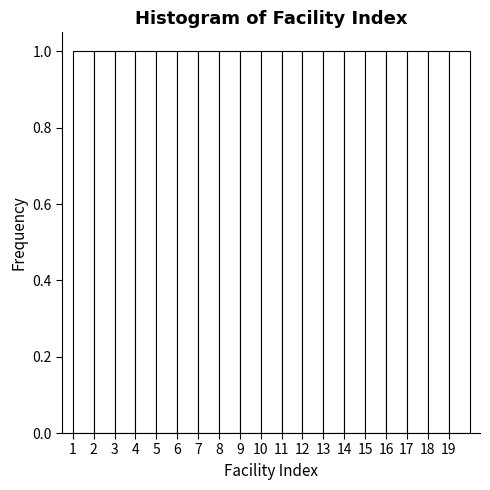

How tall is the bar that spans 7 to 8 on the x-axis? The values are not printed on the chart, so give them approximately, as read against the axis.

1